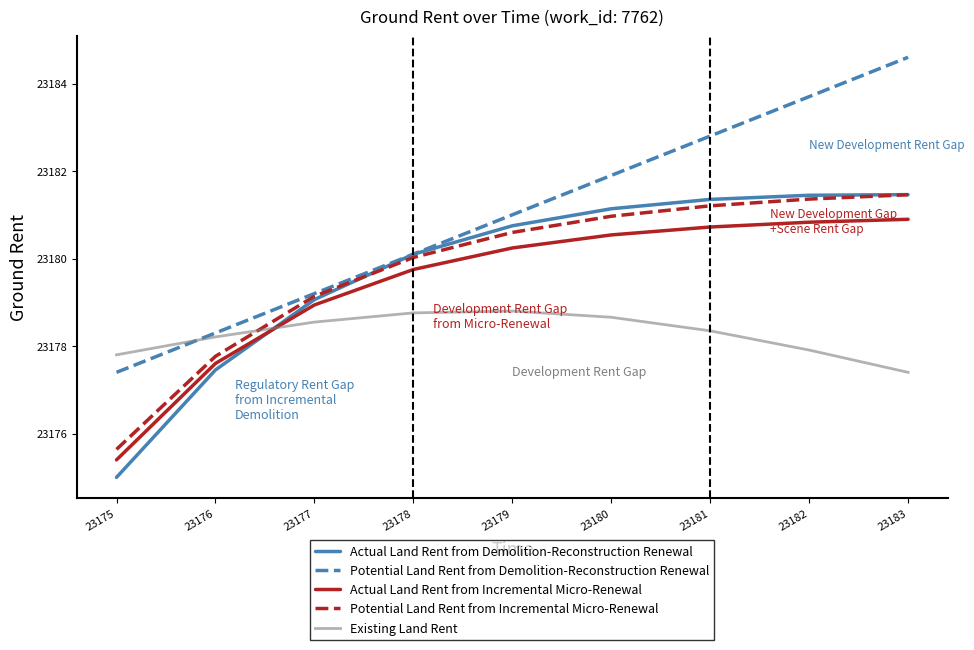

Read the Existing Land Rent value at 23176.

23178.2